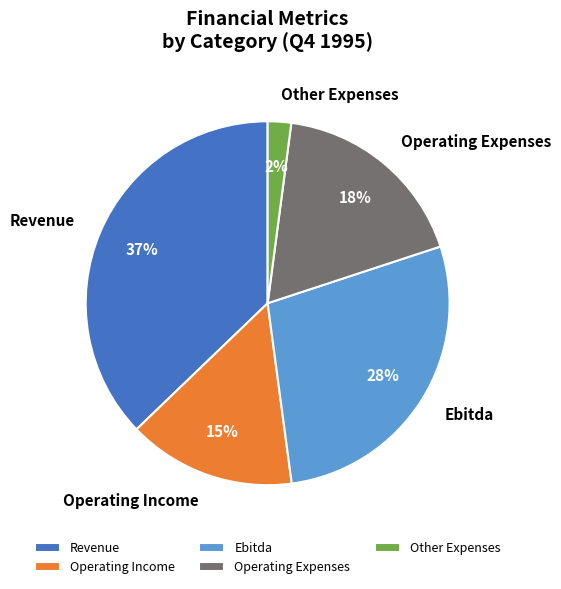

Is it true that Operating Income is 23% of the pie?

False